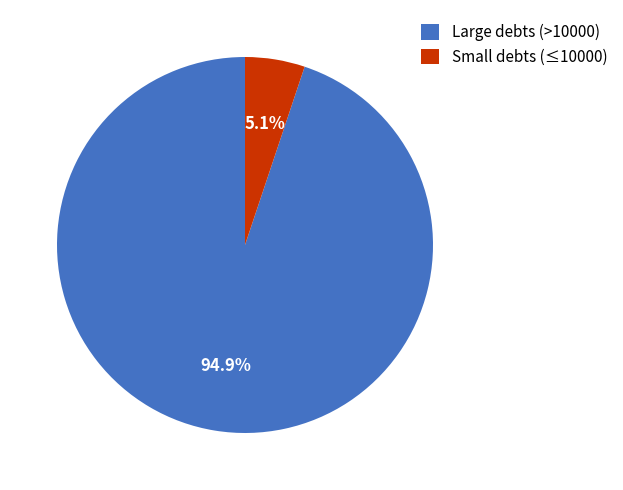

Is there a majority slice in this chart?

Yes